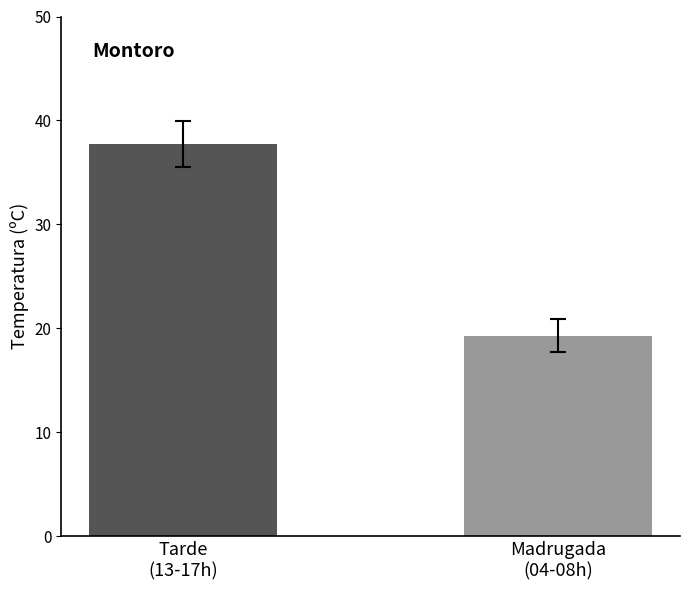

What is the minimum value shown in the chart?

19.3